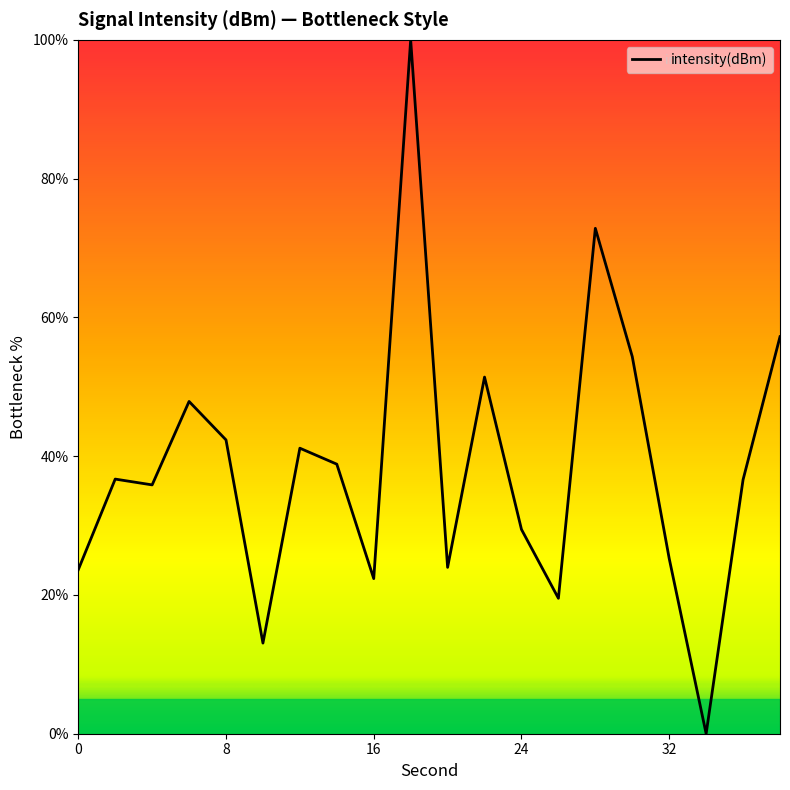

What is the difference between the maximum and minimum values?

100.0